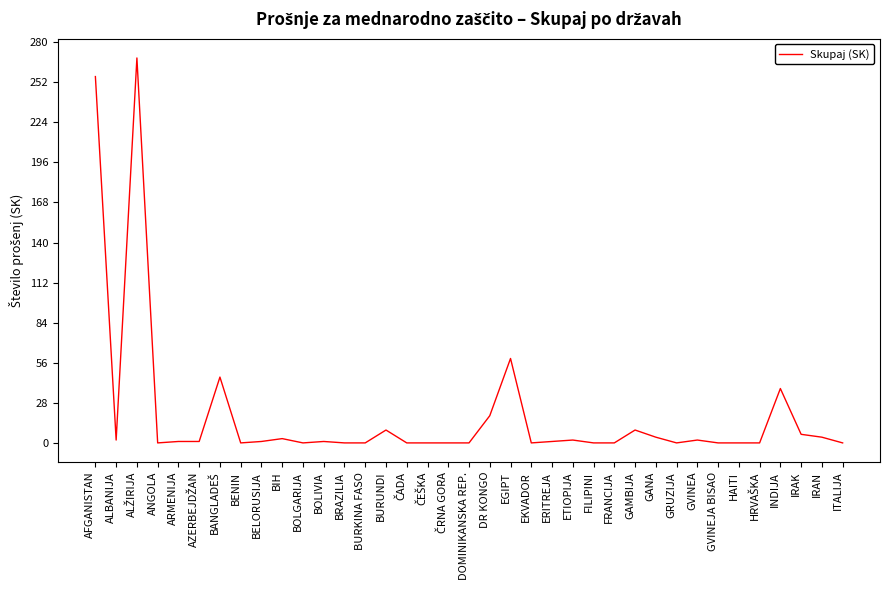

What is the difference between the values at GRUZIJA and BIH?

3